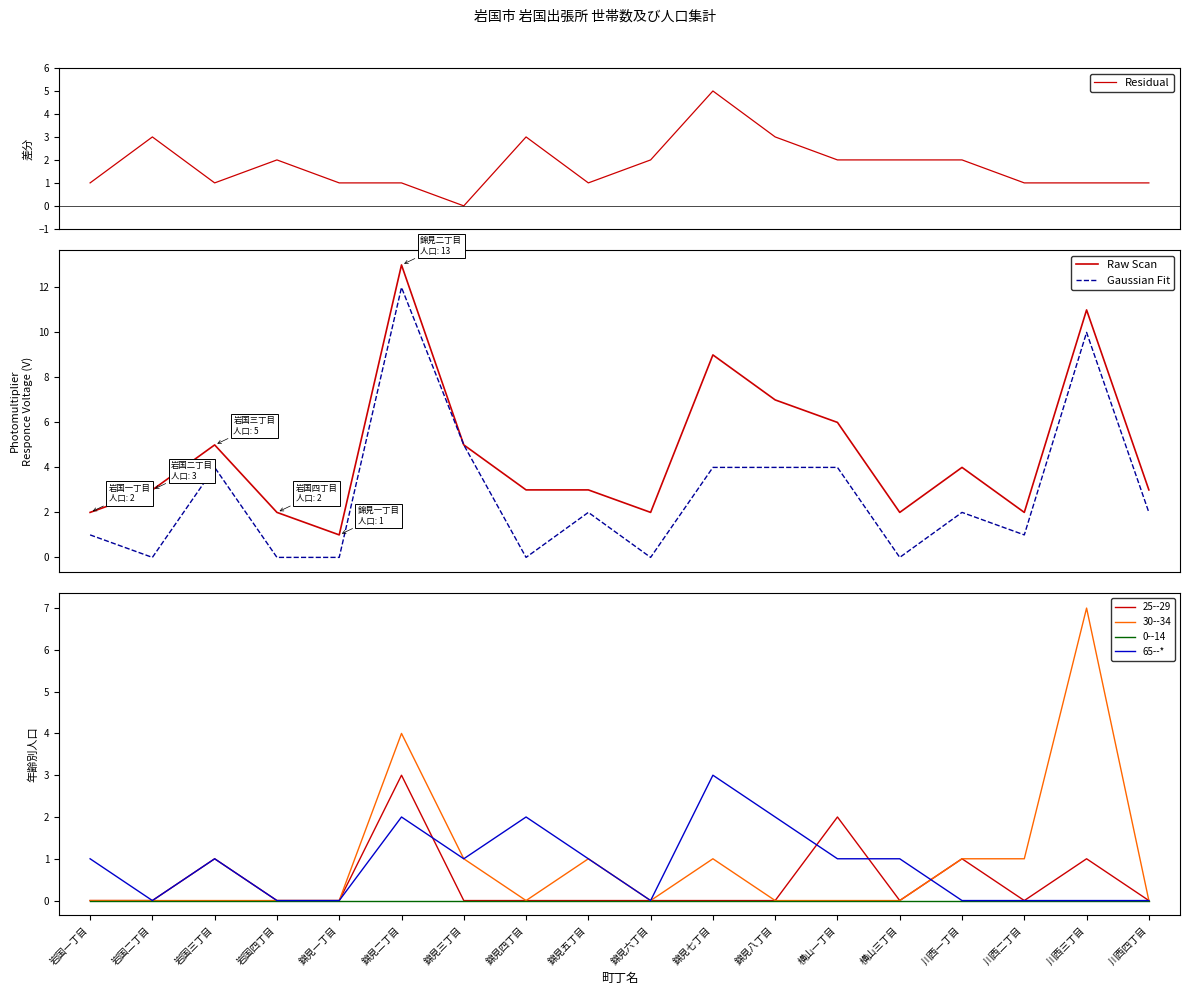

Where is the first local maximum for Raw Scan?

岩国三丁目